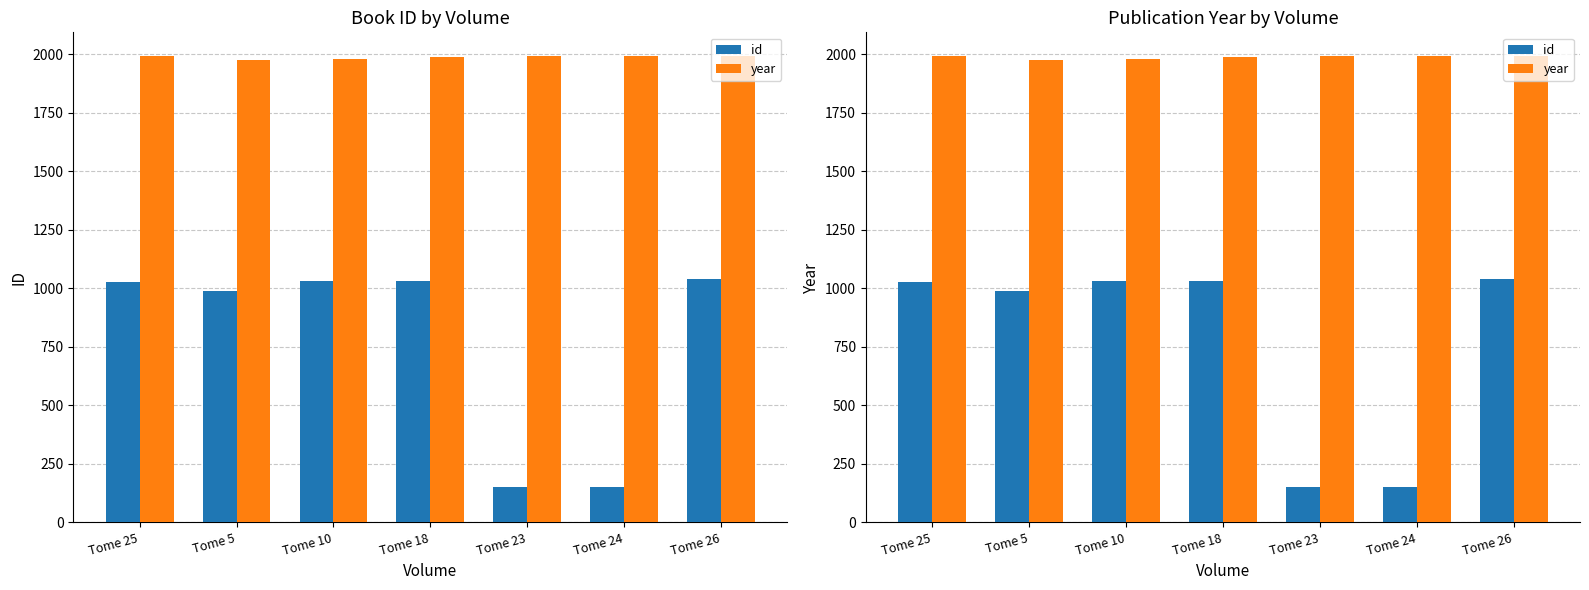

Which series changed the most between Tome 10 and Tome 24?

id